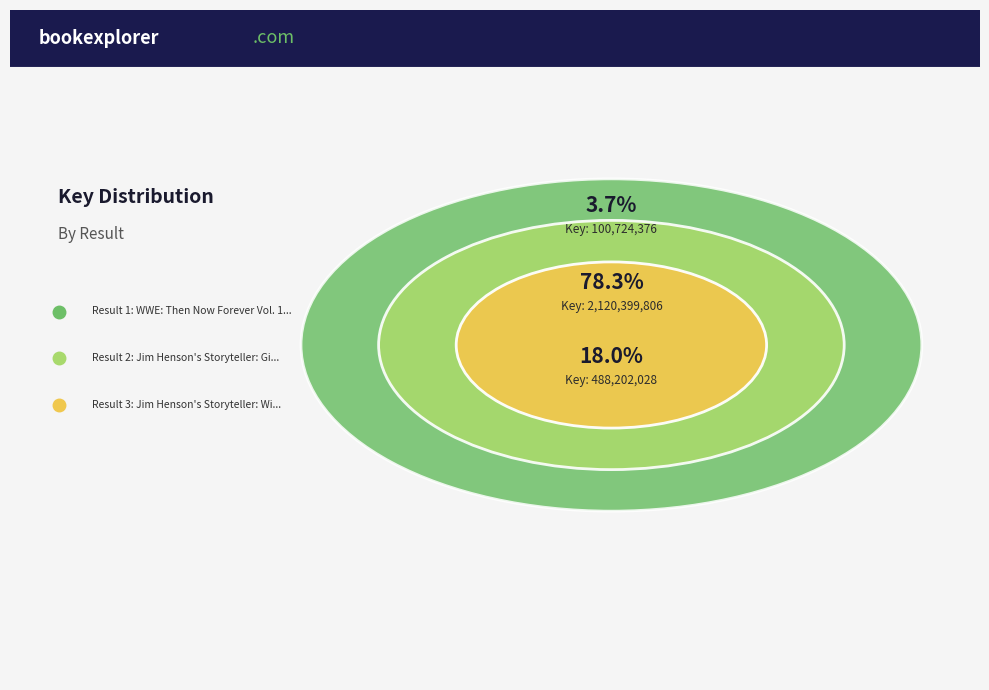

Is there a majority slice in this chart?

Yes